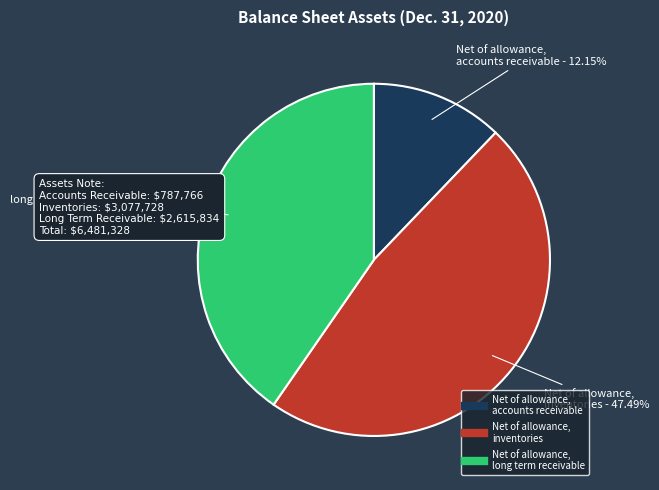

To the nearest percent, what percentage of the pie is Net of allowance, inventories?

47%